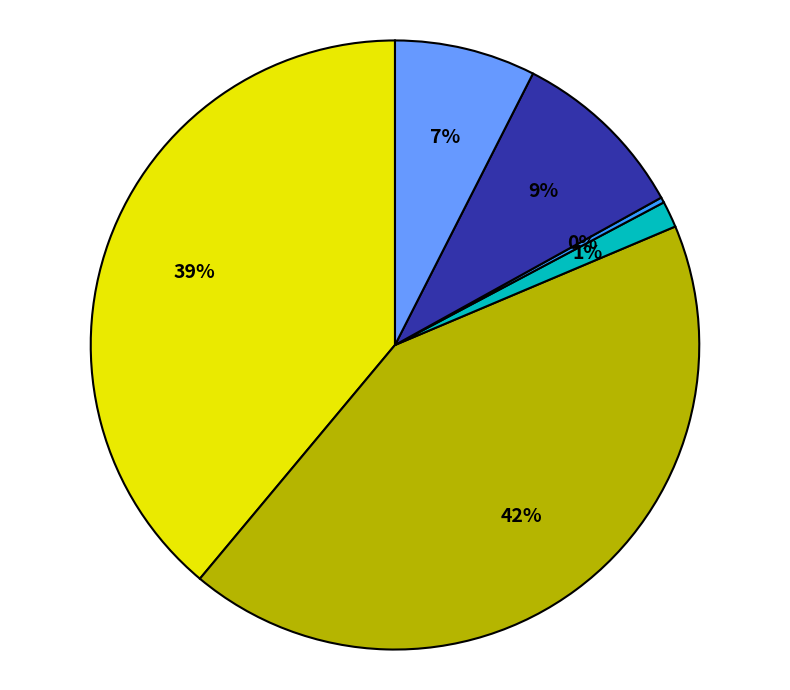

To the nearest percent, what is the average slice percentage?

17%